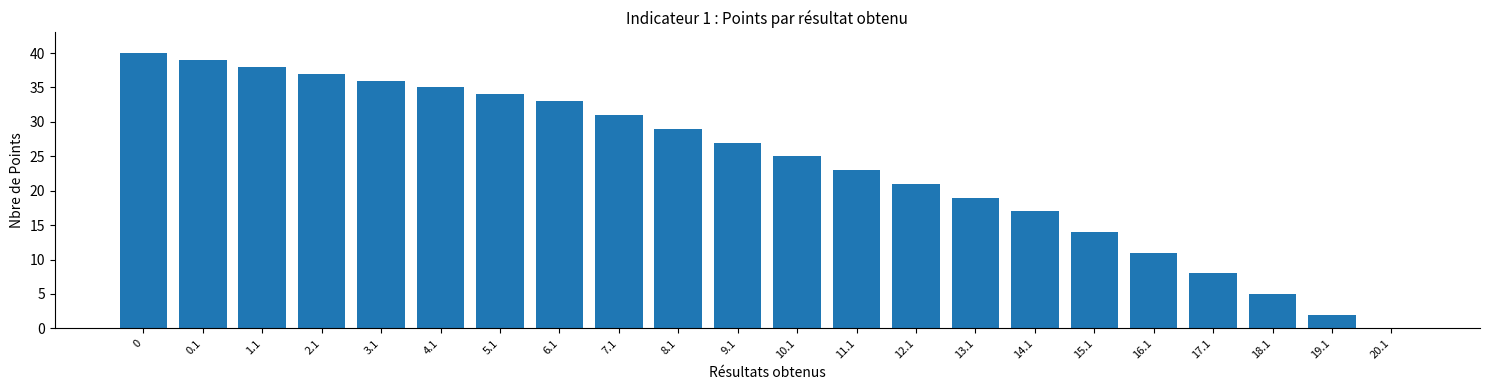

Reading left to right, what are all the values shown in this chart?

0=40	0.1=39	1.1=38	2.1=37	3.1=36	4.1=35	5.1=34	6.1=33	7.1=31	8.1=29	9.1=27	10.1=25	11.1=23	12.1=21	13.1=19	14.1=17	15.1=14	16.1=11	17.1=8	18.1=5	19.1=2	20.1=0